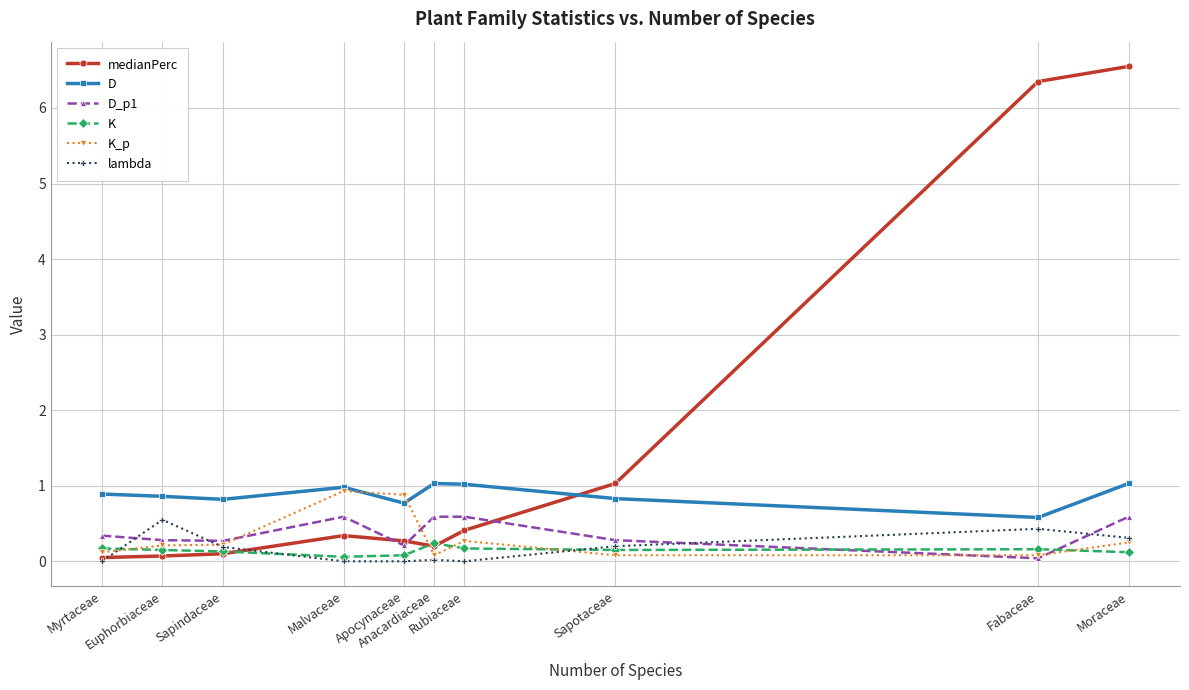

What is the approximate value of medianPerc at Euphorbiaceae?

0.1